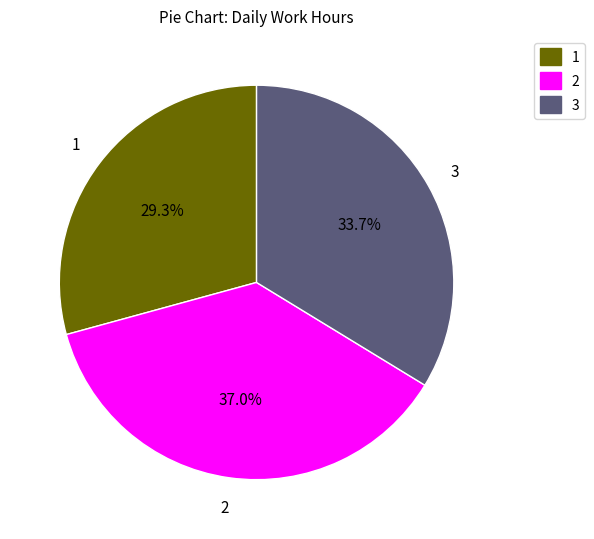

What portion of the pie excludes 1?

70.7%